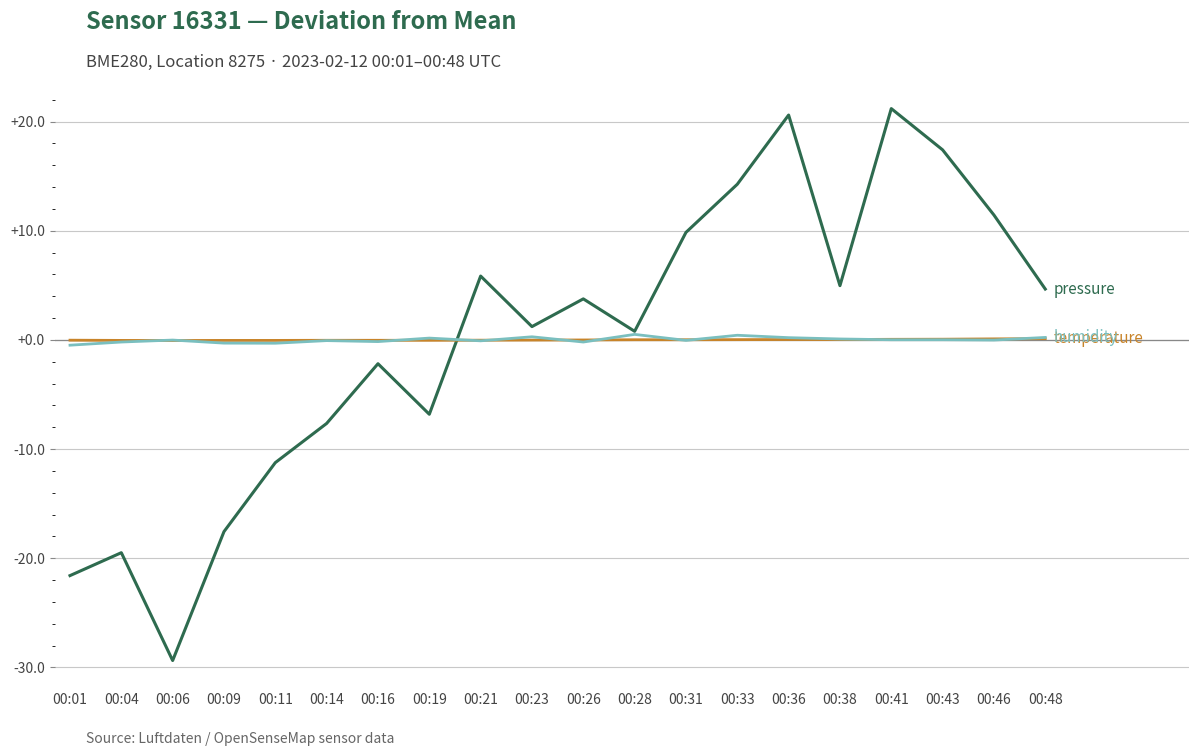

What is the greatest value displayed?

21.2